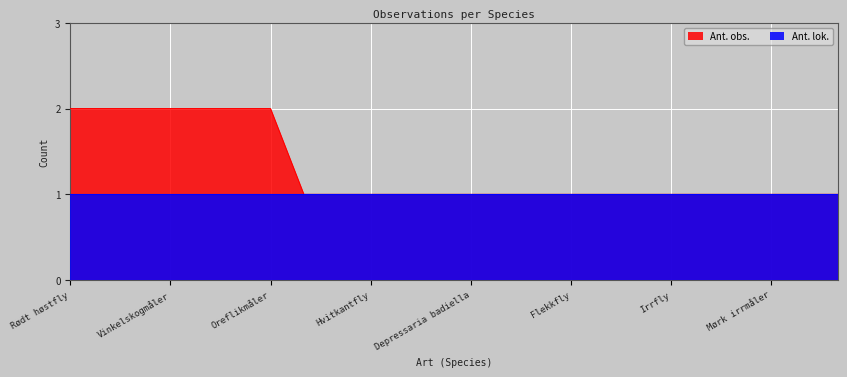

List the labels in order of value, largest first.

Rødt høstfly, Augustdvergmåler, Hagebåndfly, Vinkelskogmåler, Skogmosemott, Starrfly, Oreflikmåler, Grått eikefly, Grankonglesmalmott, Hvitkantfly, Dromedartannspinner, Furubarmåler, Depressaria badiella, Augustteglfly, Grått kilefly, Flekkfly, Rustkveldvikler, Marmorflatvikler, Irrfly, Kaprifolfingermøll, Fiolettbåndet gulfly, Mørk irrmåler, Gressmarkfly, Brunt stengelfly